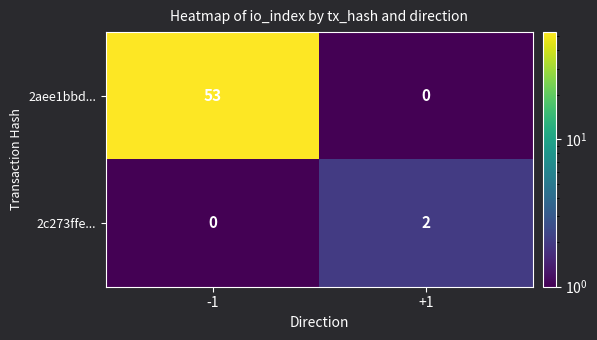

What is the difference between the maximum and minimum values in the 2aee1bbd... series?

53